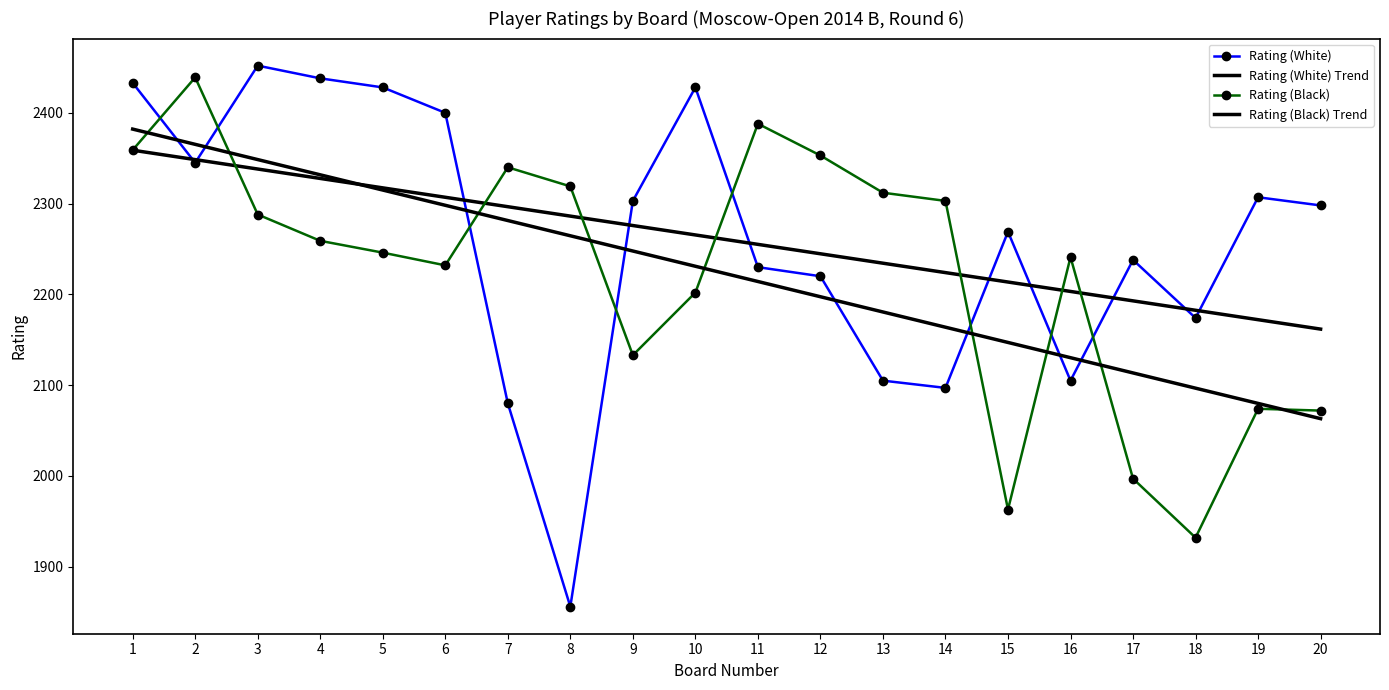

Which has a higher value, 1 or 7?

1